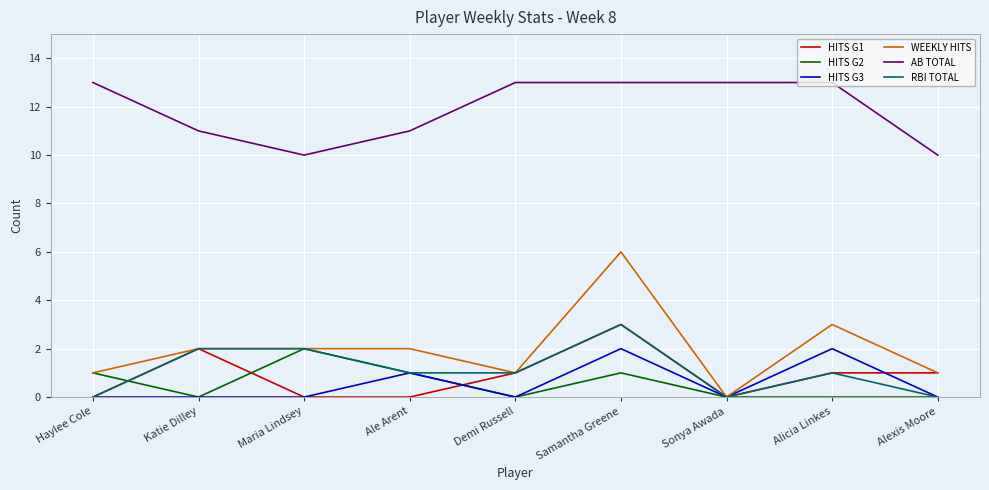

True or false: AB TOTAL and RBI TOTAL cross at least once.

False